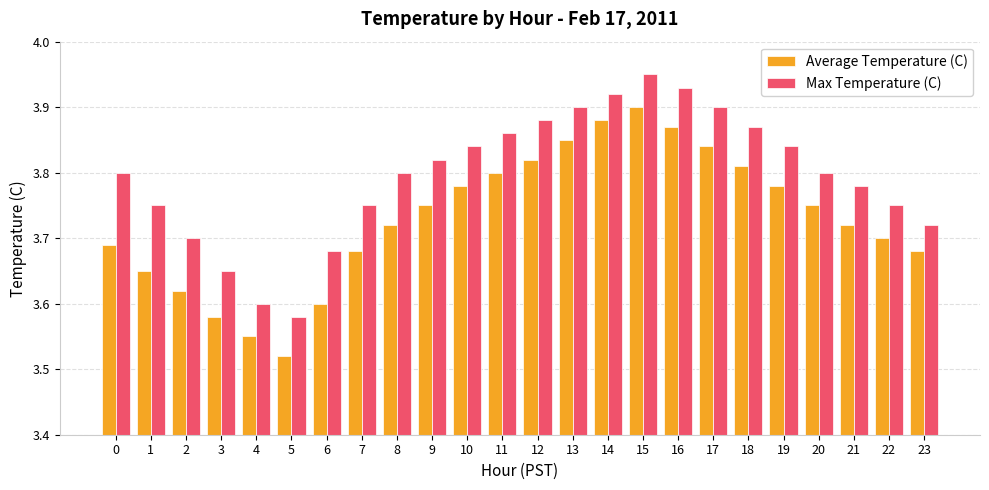

Is it true that Average Temperature (C) equals 3.7 at 0?

True